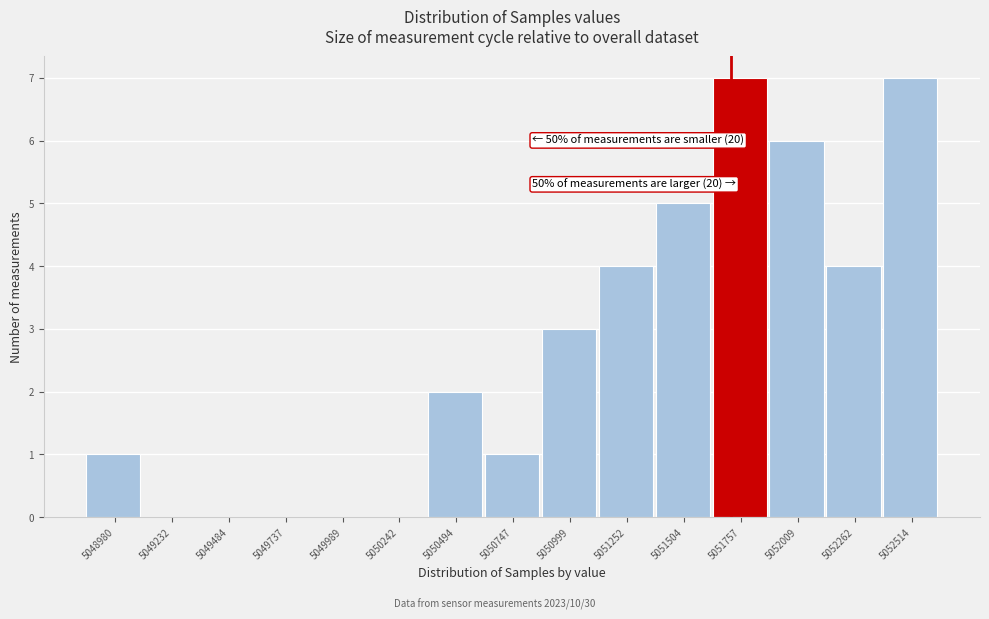

Reading left to right, extract all data points from this chart.

5048980=1	5049232=0	5049484=0	5049737=0	5049989=0	5050242=0	5050494=2	5050747=1	5050999=3	5051252=4	5051504=5	5051757=7	5052009=6	5052262=4	5052514=7